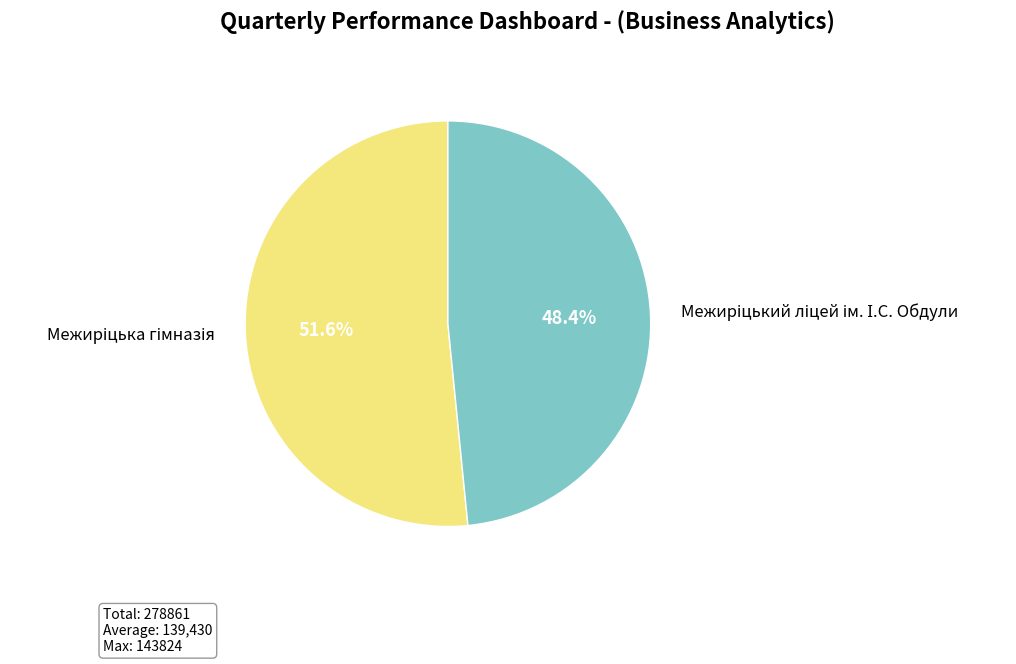

Is there any slice that represents more than half of the pie?

Yes